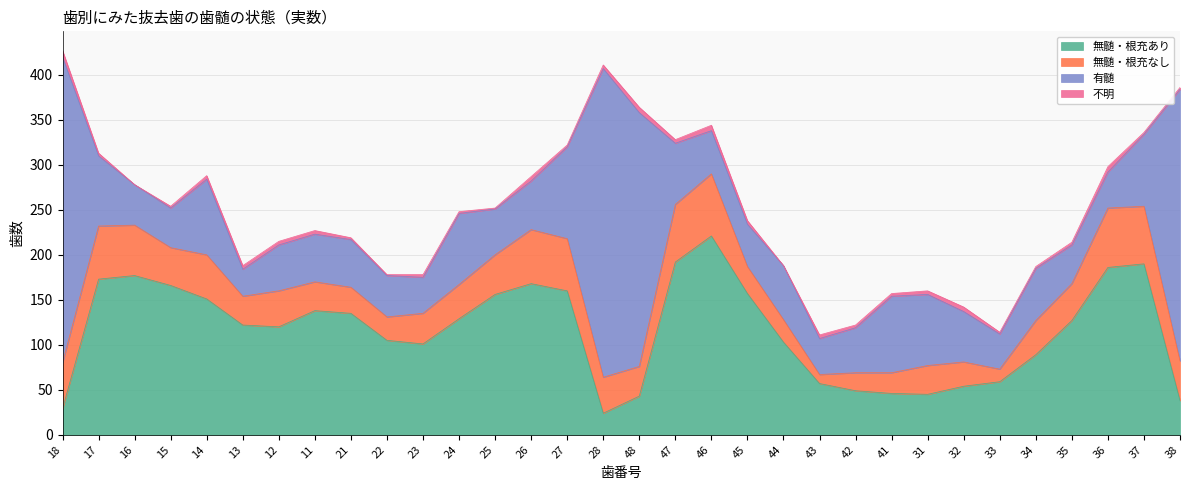

True or false: 無髄・根充なし has more than 2 points higher than both neighbors.

True